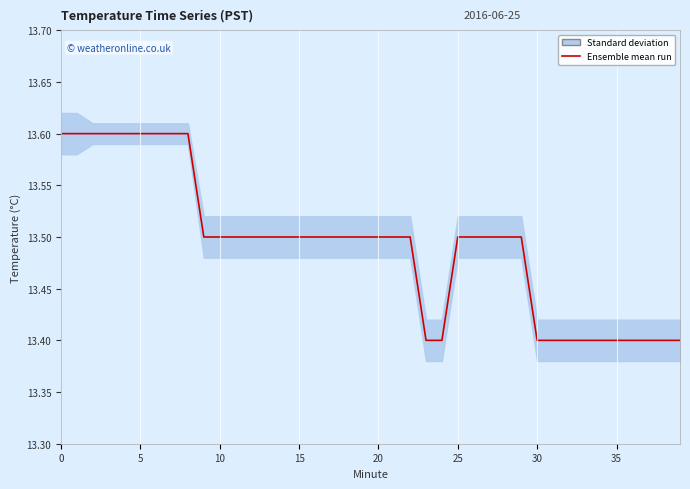

The value at 27 is 13.5. True or false?

True